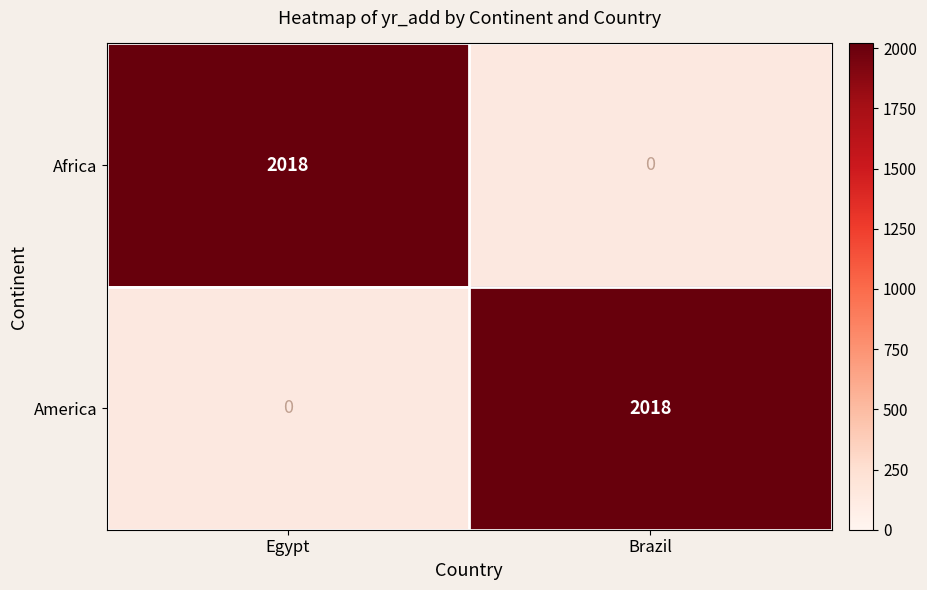

True or false: America has a value of 0 at Egypt.

True